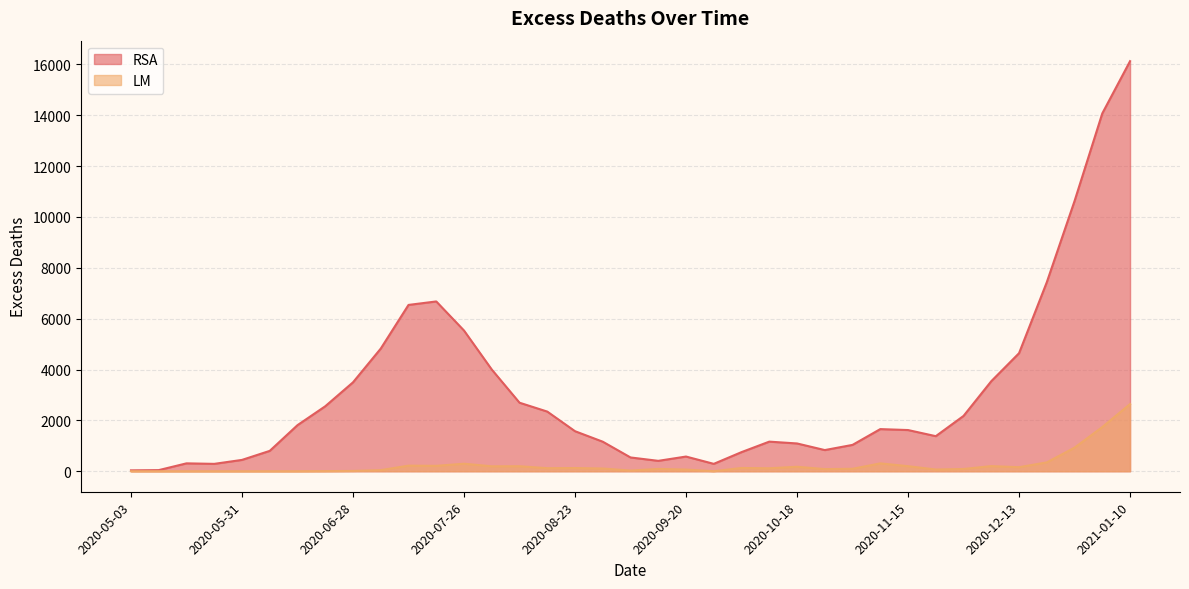

List the labels in order of RSA value, largest first.

2021-01-10, 2021-01-03, 2020-12-27, 2020-12-20, 2020-07-19, 2020-07-12, 2020-07-26, 2020-07-05, 2020-12-13, 2020-08-02, 2020-12-06, 2020-06-28, 2020-08-09, 2020-06-21, 2020-08-16, 2020-11-29, 2020-06-14, 2020-11-08, 2020-11-15, 2020-08-23, 2020-11-22, 2020-10-11, 2020-08-30, 2020-10-18, 2020-11-01, 2020-10-25, 2020-06-07, 2020-10-04, 2020-09-20, 2020-09-06, 2020-05-31, 2020-09-13, 2020-05-17, 2020-09-27, 2020-05-24, 2020-05-10, 2020-05-03